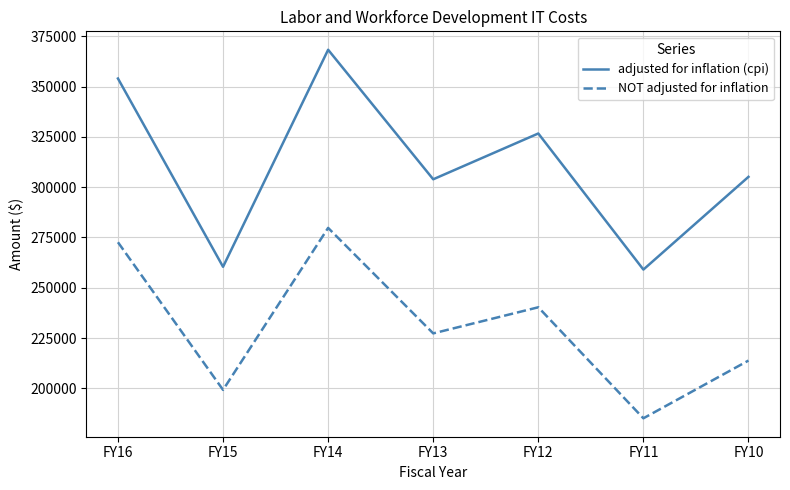

Reading left to right, list all the values displayed in this chart.

adjusted for inflation (cpi): FY16=354044	FY15=260410	FY14=368344	FY13=303929	FY12=326710	FY11=259027	FY10=305144
NOT adjusted for inflation: FY16=272619	FY15=199196	FY14=279756	FY13=227297	FY12=240284	FY11=185070	FY10=213779